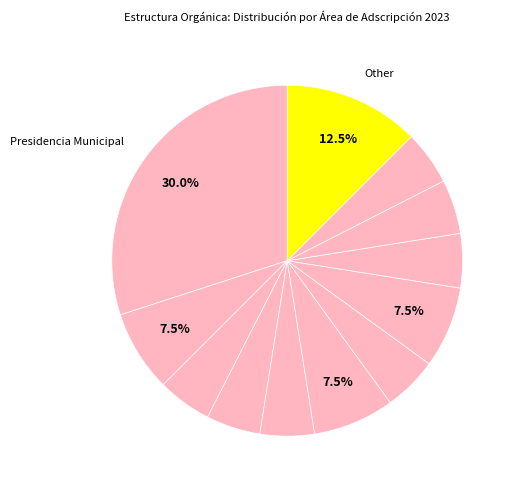

Is there any slice that represents more than half of the pie?

No